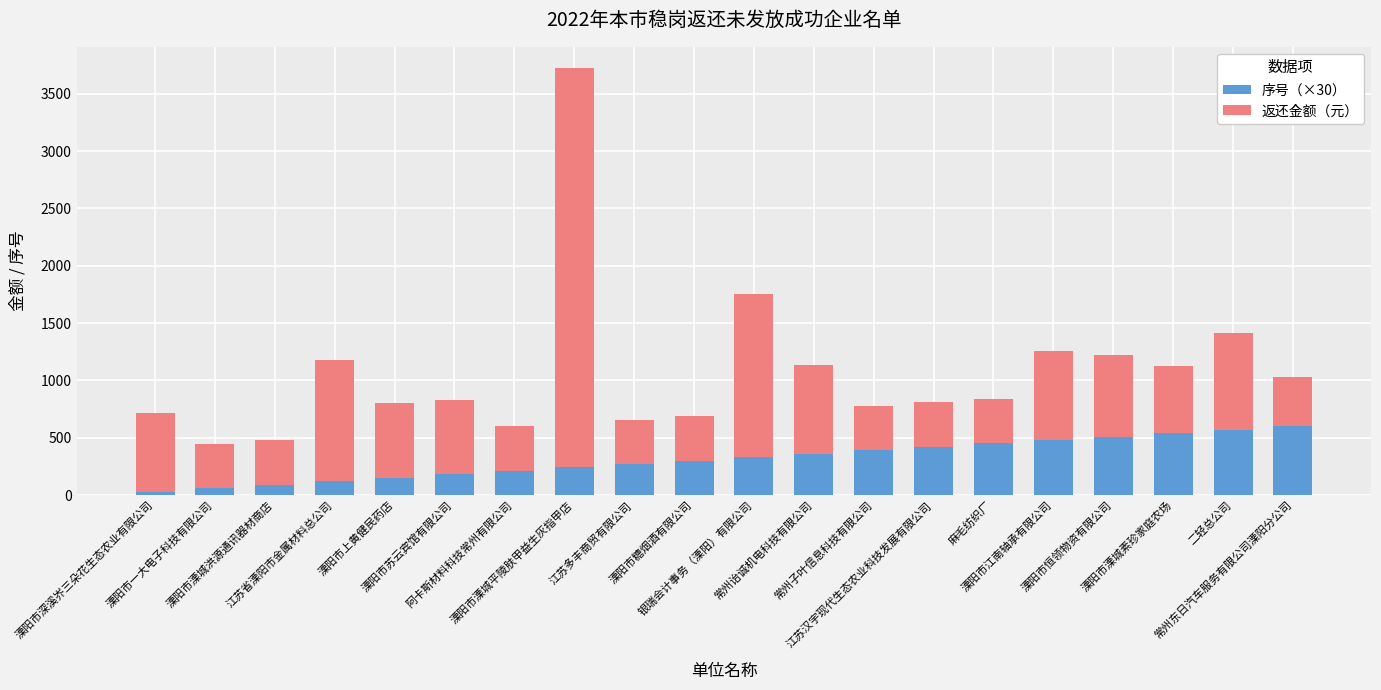

What is the total value across all series at 二轻总公司?

1411